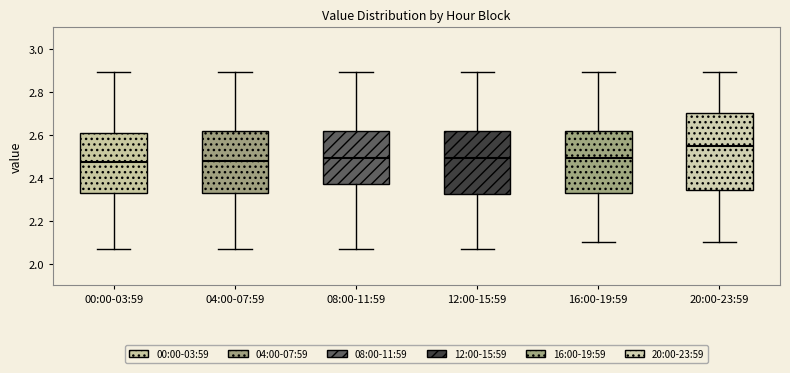

Reading left to right, transcribe this box plot: for each box, give where its median line is, the range the box spans, and where its two whiskers end, as read against the y-axis. The values are not printed on the chart, so give them approximately, as read against the axis.

00:00-03:59: median 2.48, box 2.32 to 2.62, whiskers 2.08 to 2.90
04:00-07:59: median 2.48, box 2.34 to 2.62, whiskers 2.08 to 2.90
08:00-11:59: median 2.50, box 2.38 to 2.62, whiskers 2.08 to 2.90
12:00-15:59: median 2.50, box 2.32 to 2.62, whiskers 2.08 to 2.90
16:00-19:59: median 2.50, box 2.34 to 2.62, whiskers 2.10 to 2.90
20:00-23:59: median 2.56, box 2.34 to 2.70, whiskers 2.10 to 2.90